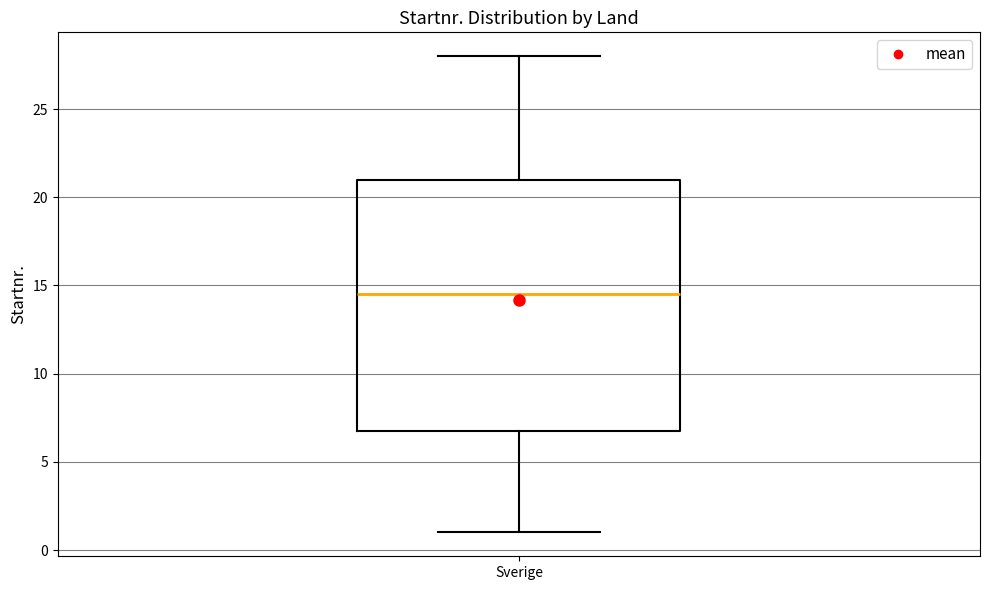

Read this box plot against the y-axis: the position of the median line, the range covered by the box, and the ends of both whiskers. The values are not printed on the chart, so give them approximately, as read against the axis.

median 14.5, box 7.0 to 21.0, whiskers 1.0 to 28.0